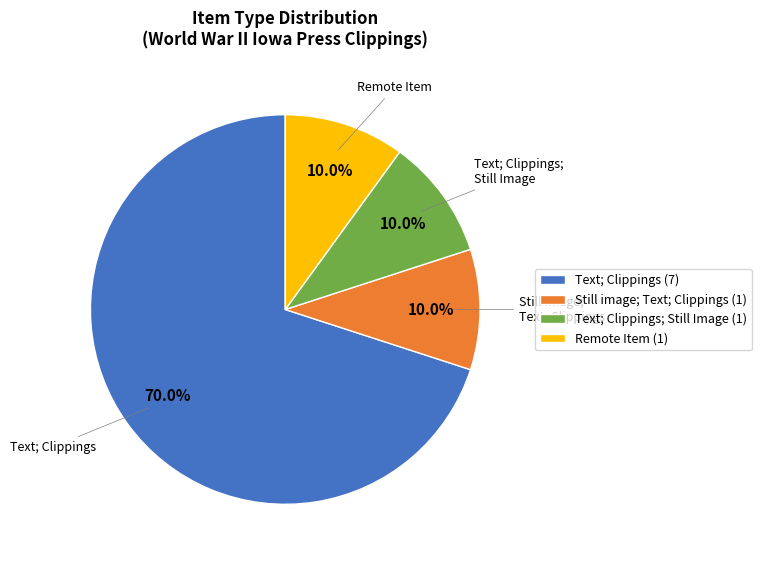

Is there a majority slice in this chart?

Yes